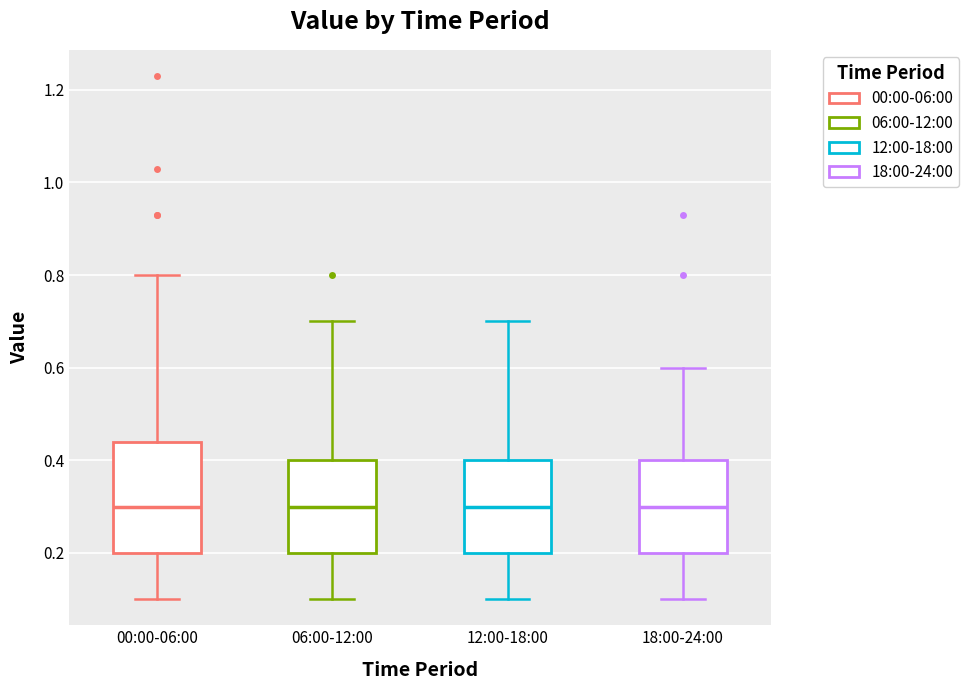

Reading left to right, transcribe this box plot: for each box, give where its median line is, the range the box spans, and where its two whiskers end, as read against the y-axis. The values are not printed on the chart, so give them approximately, as read against the axis.

00:00-06:00: median 0.30, box 0.20 to 0.44, whiskers 0.10 to 0.80
06:00-12:00: median 0.30, box 0.20 to 0.40, whiskers 0.10 to 0.70
12:00-18:00: median 0.30, box 0.20 to 0.40, whiskers 0.10 to 0.70
18:00-24:00: median 0.30, box 0.20 to 0.40, whiskers 0.10 to 0.60